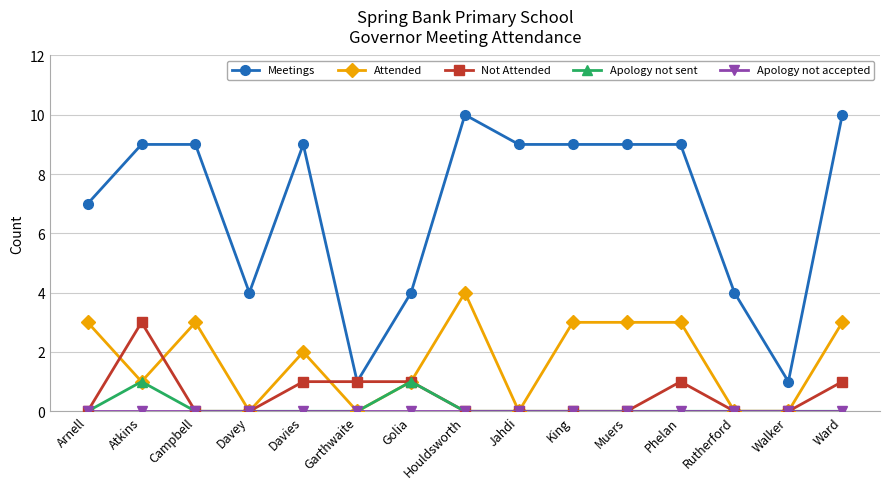

True or false: Attended and Meetings intersect in this chart.

False